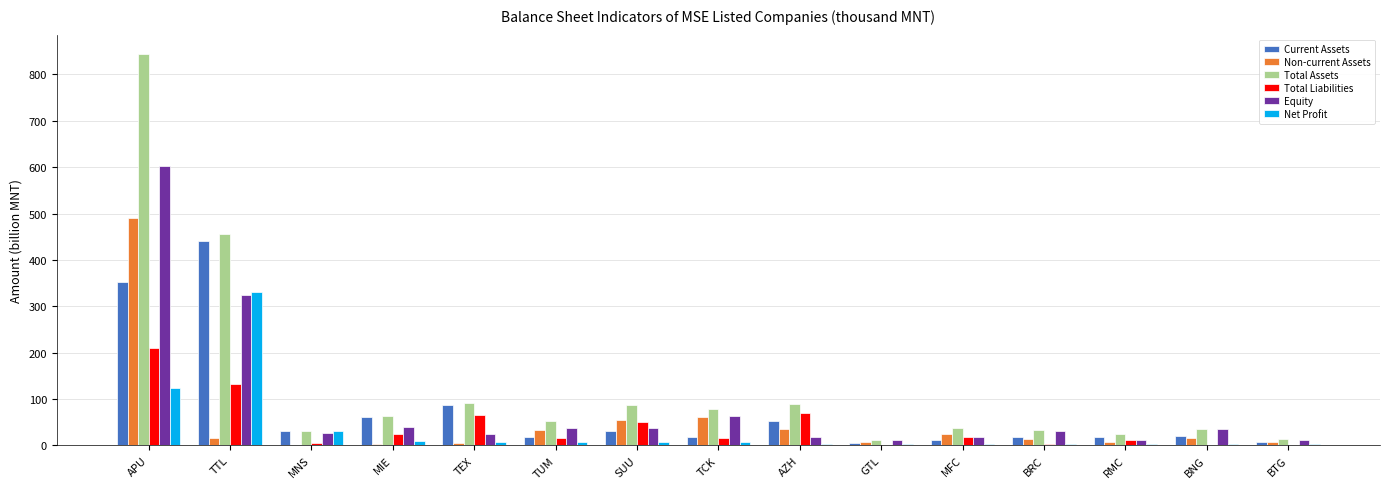

Where is Non-current Assets nearest to the value 245?

TCK